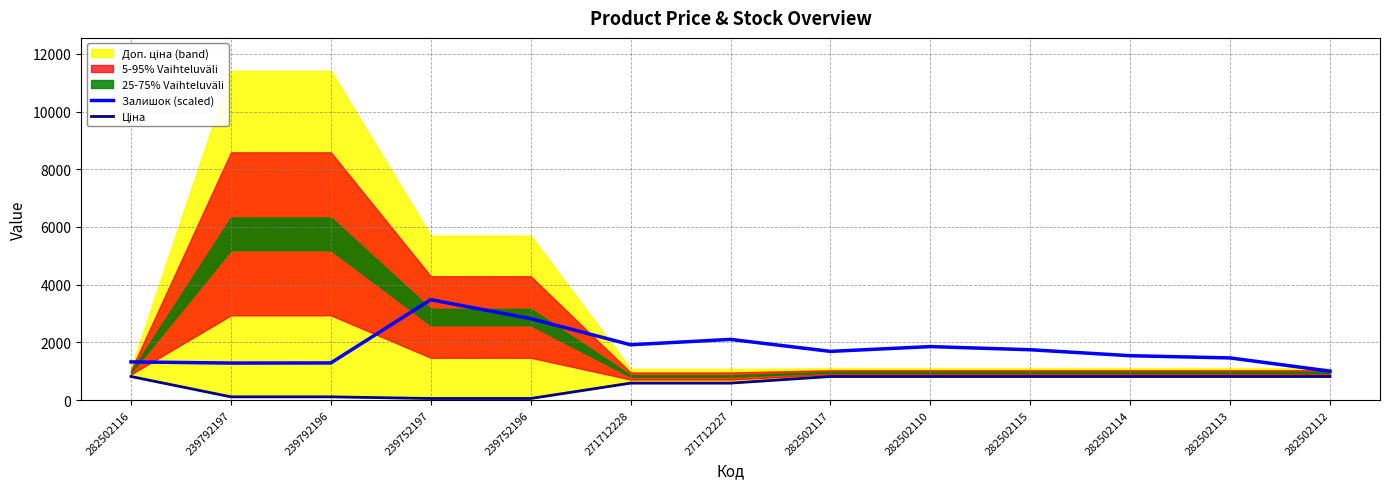

At which label is Залишок (scaled) closest to 2242?

271712227